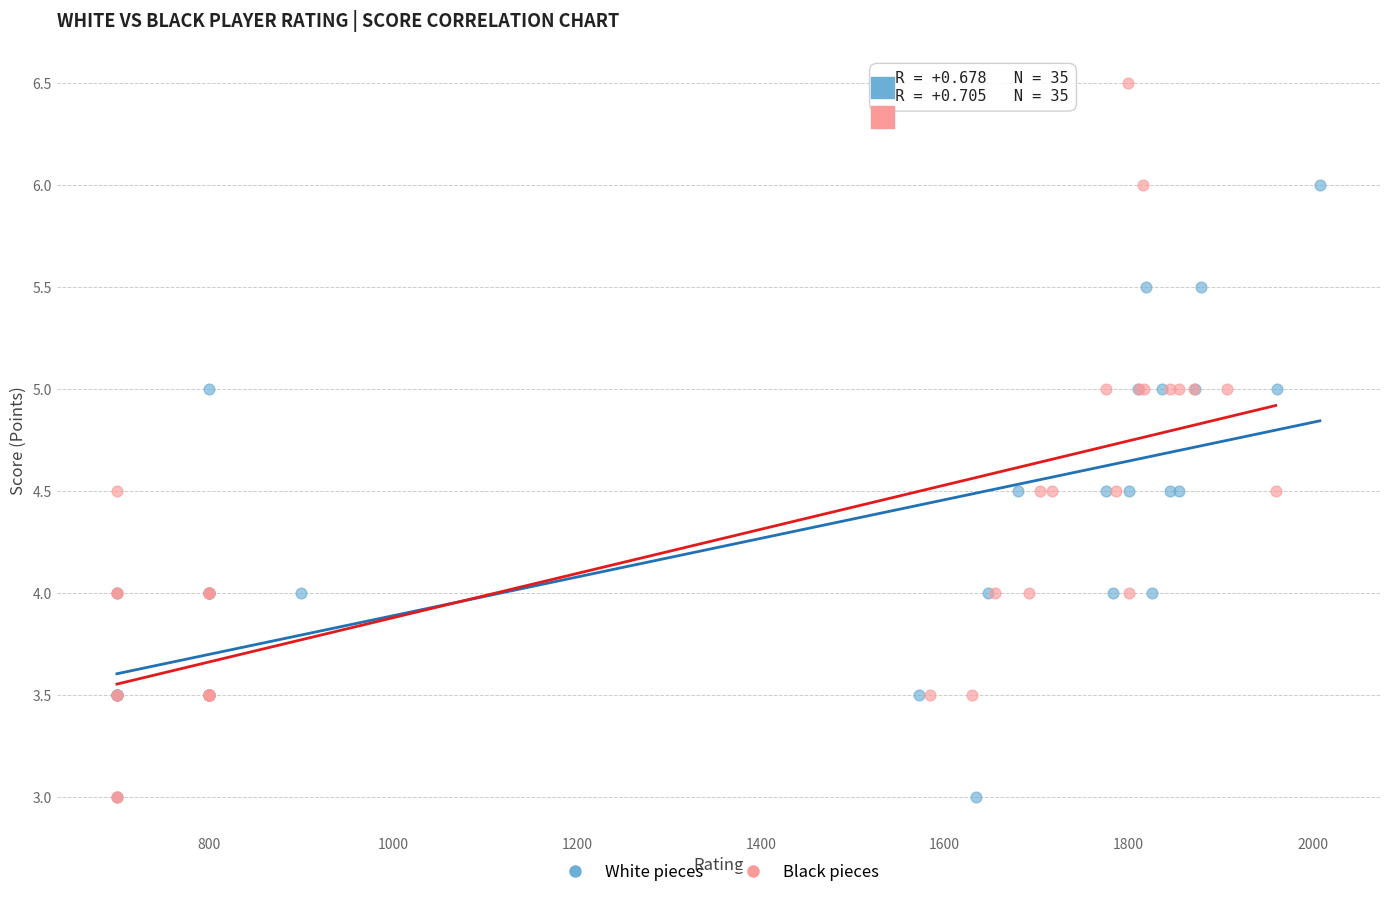

Which series has the largest Y range (max minus min)?

Black pieces